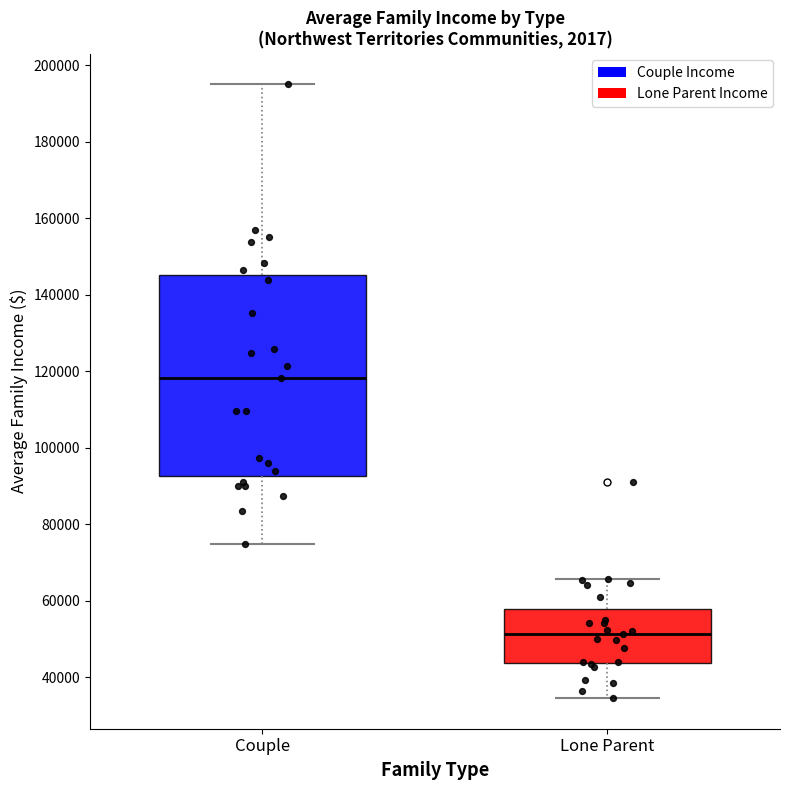

Reading left to right, transcribe this box plot: for each box, give where its median line is, the range the box spans, and where its two whiskers end, as read against the y-axis. The values are not printed on the chart, so give them approximately, as read against the axis.

Couple: median 118000, box 92000 to 146000, whiskers 74000 to 196000
Lone Parent: median 52000, box 44000 to 58000, whiskers 34000 to 66000